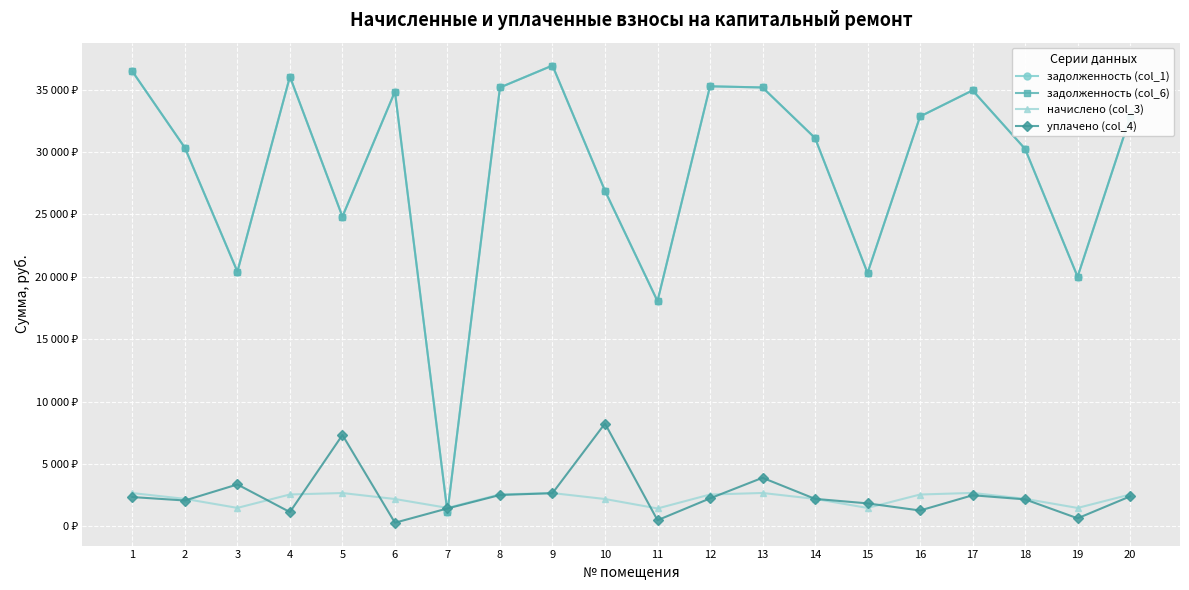

Between 3 and 7, which series saw the biggest shift?

задолженность (col_1)